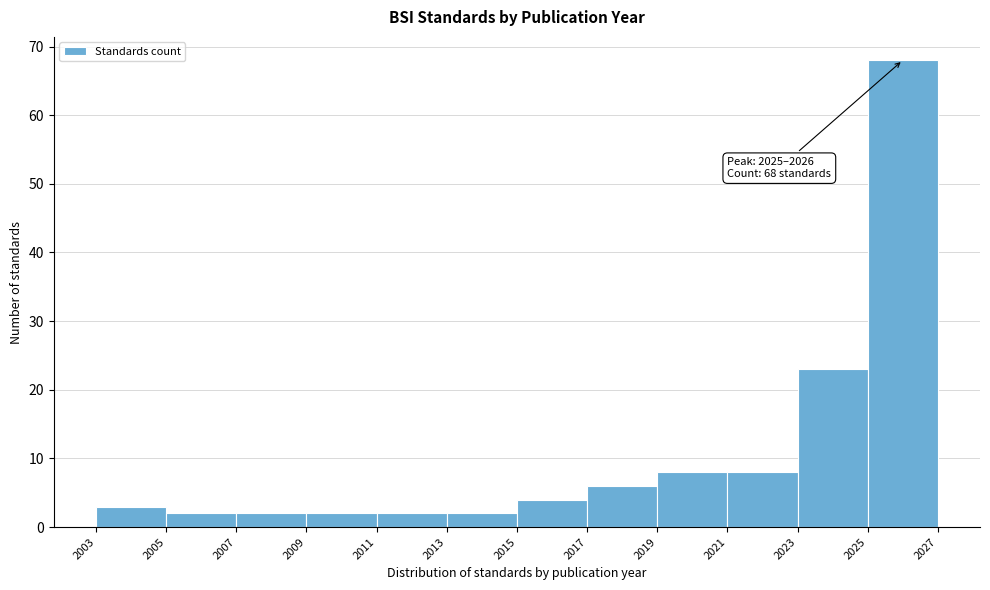

Over which range of the x-axis is the bar tallest?

2025 to 2027